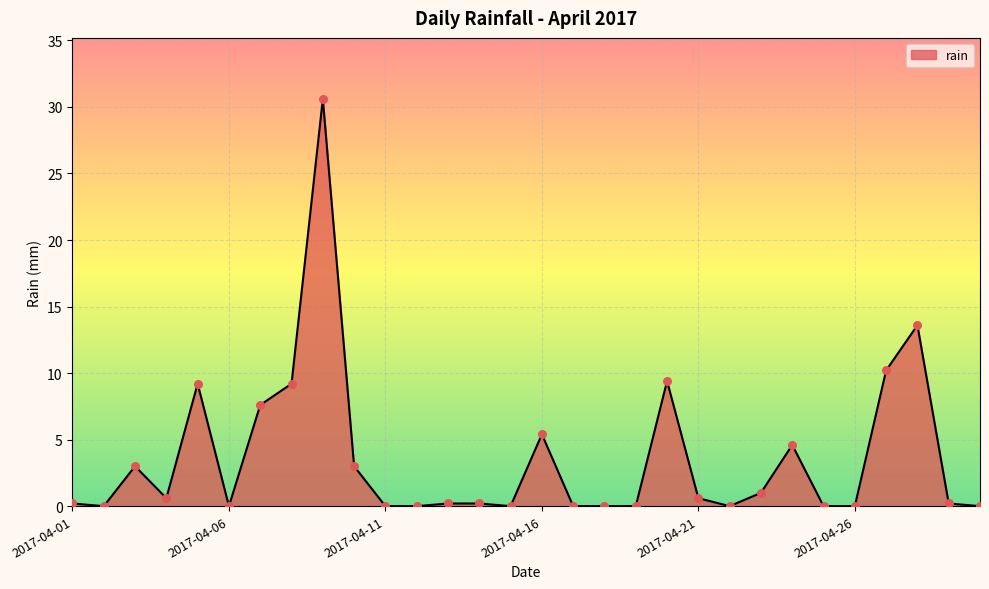

What is the greatest value displayed?

30.6